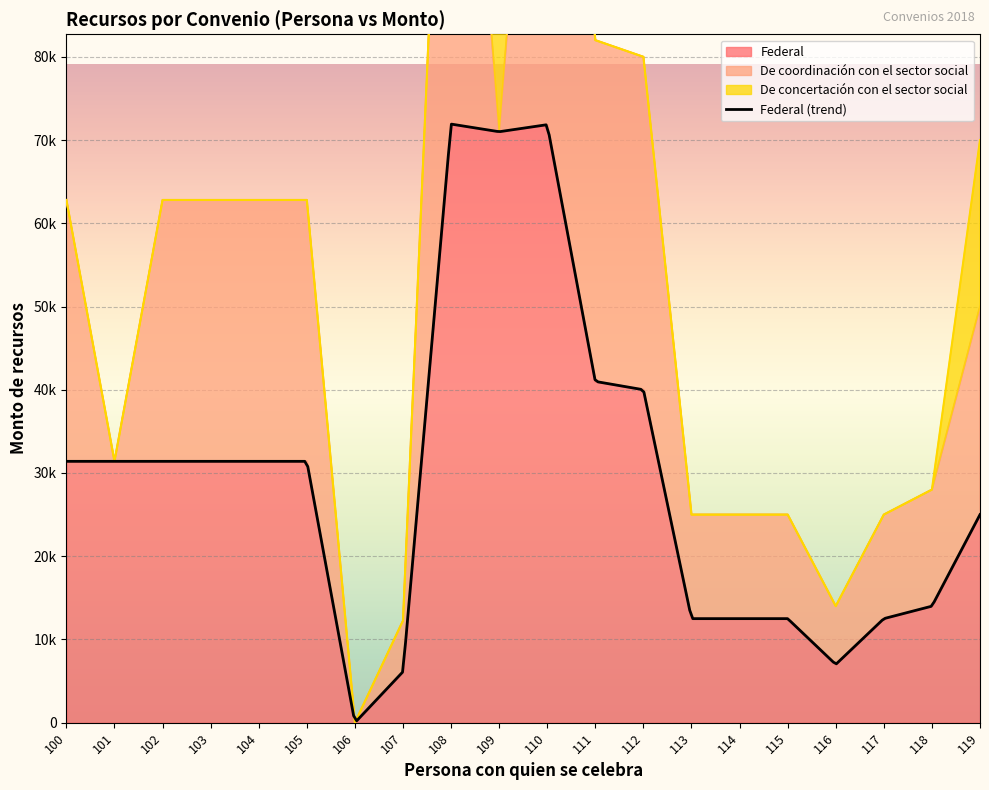

What is the difference between the Federal values at 116 and 114?

5500